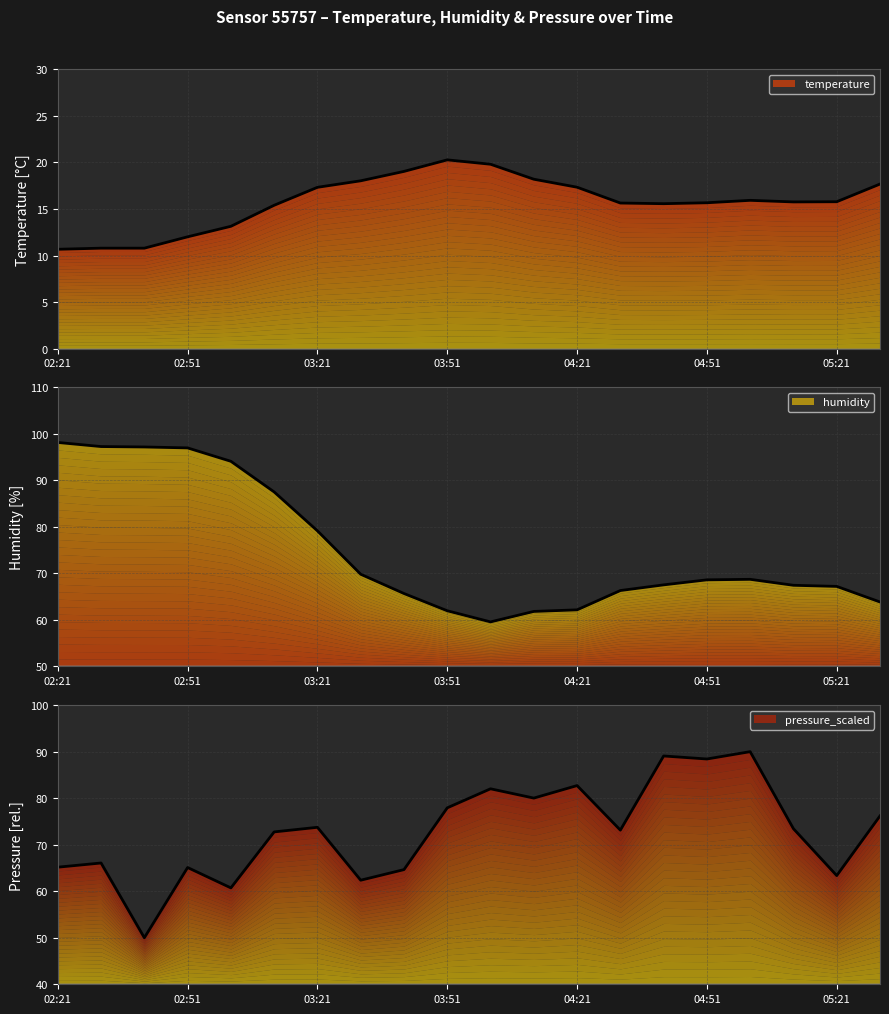

At how many categories does at least one series exceed 35?

20